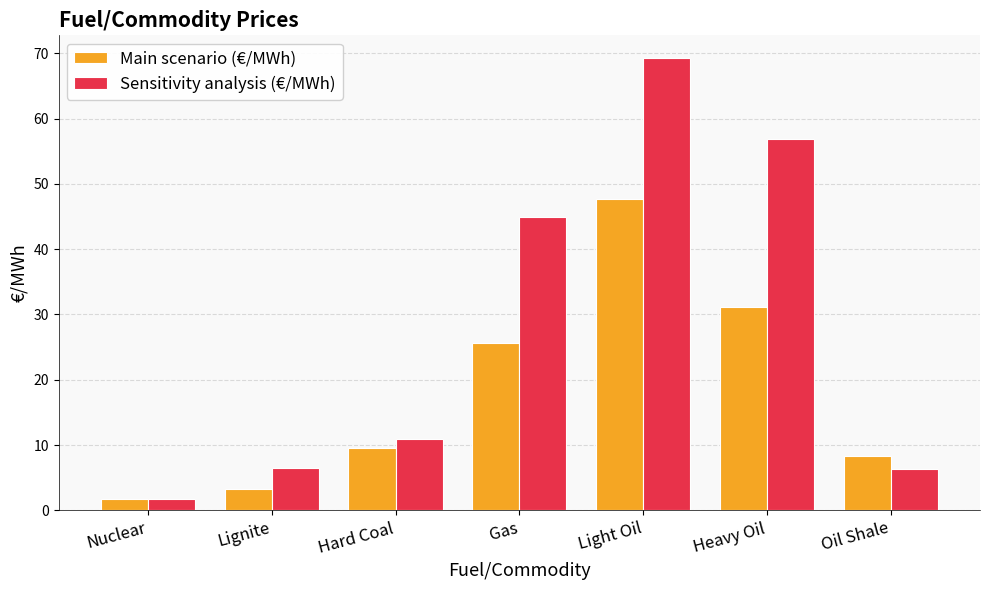

Which series has the largest range (max minus min)?

Sensitivity analysis (€/MWh)